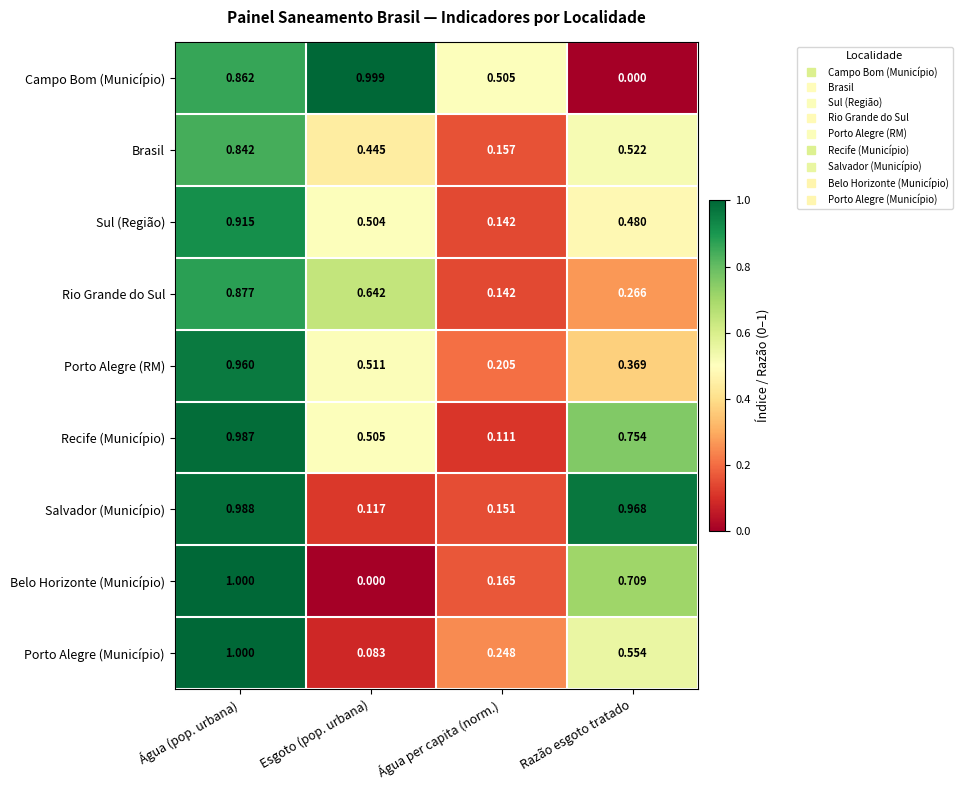

Which series changed the most between Água per capita (norm.) and Razão esgoto tratado?

Salvador (Município)